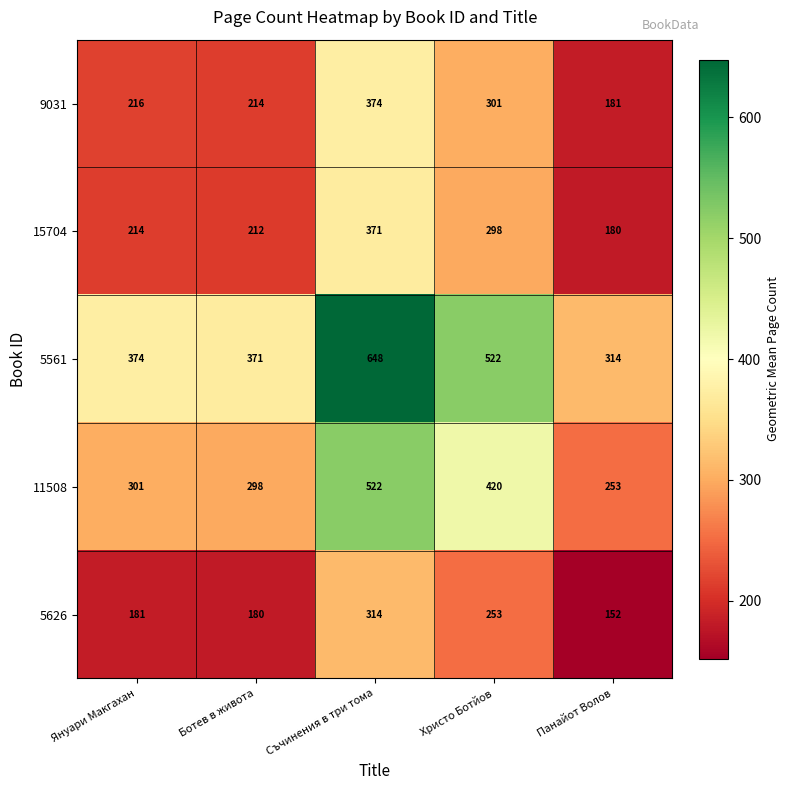

Is it true that 15704 equals 63 at Панайот Волов?

False